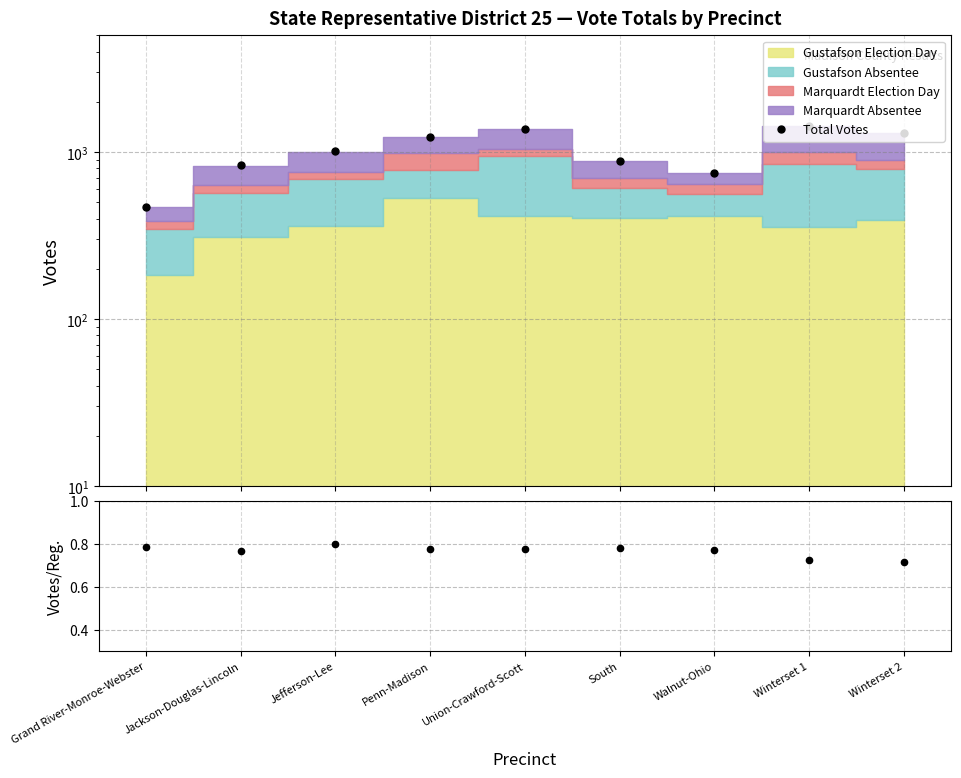

Does the chart display data point markers on the line(s)?

Yes